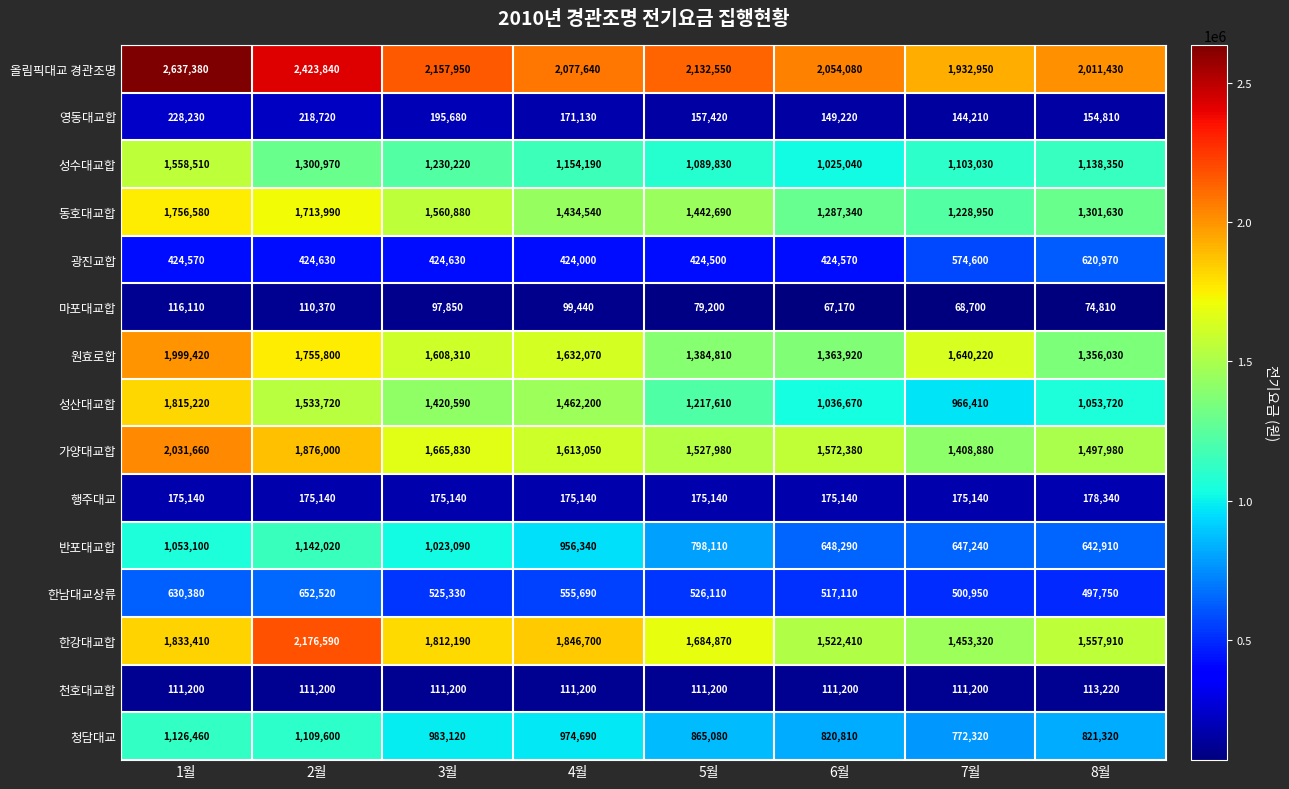

At which label does 원효로합 reach its minimum?

8월